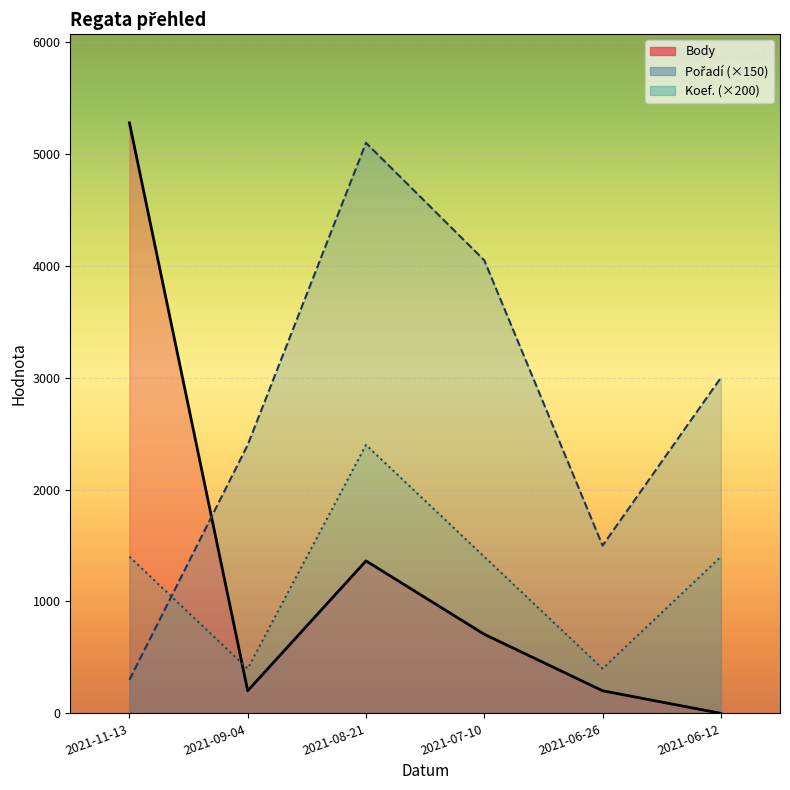

In Pořadí (×150), how many points are lower than both neighbors (excluding endpoints)?

1